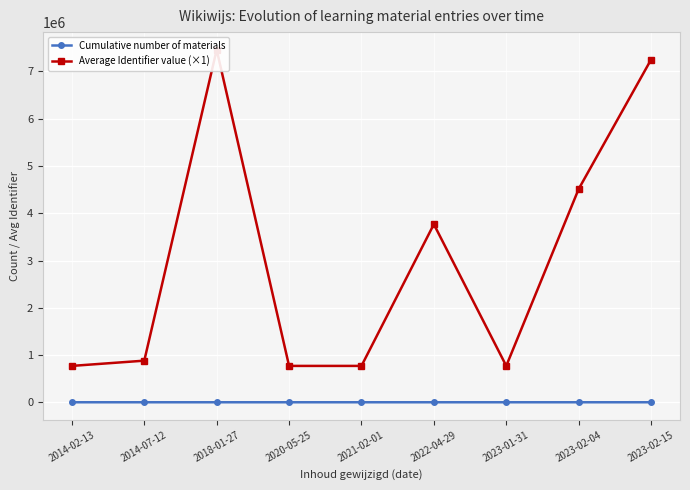

What is the minimum value shown in the chart?

3